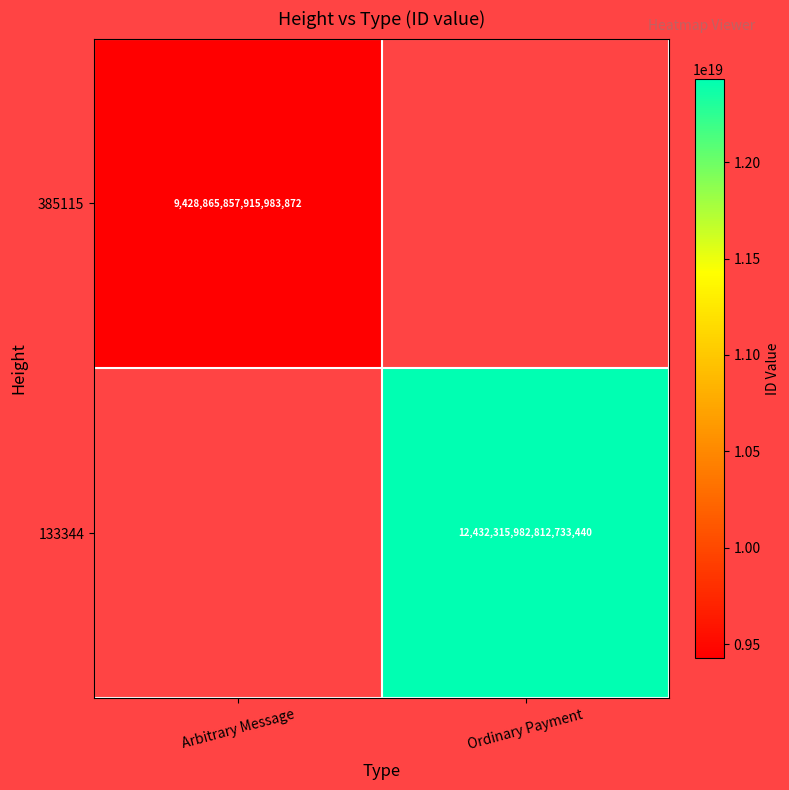

The 133344 series shows 7276392407264495616 at Ordinary Payment. True or false?

False